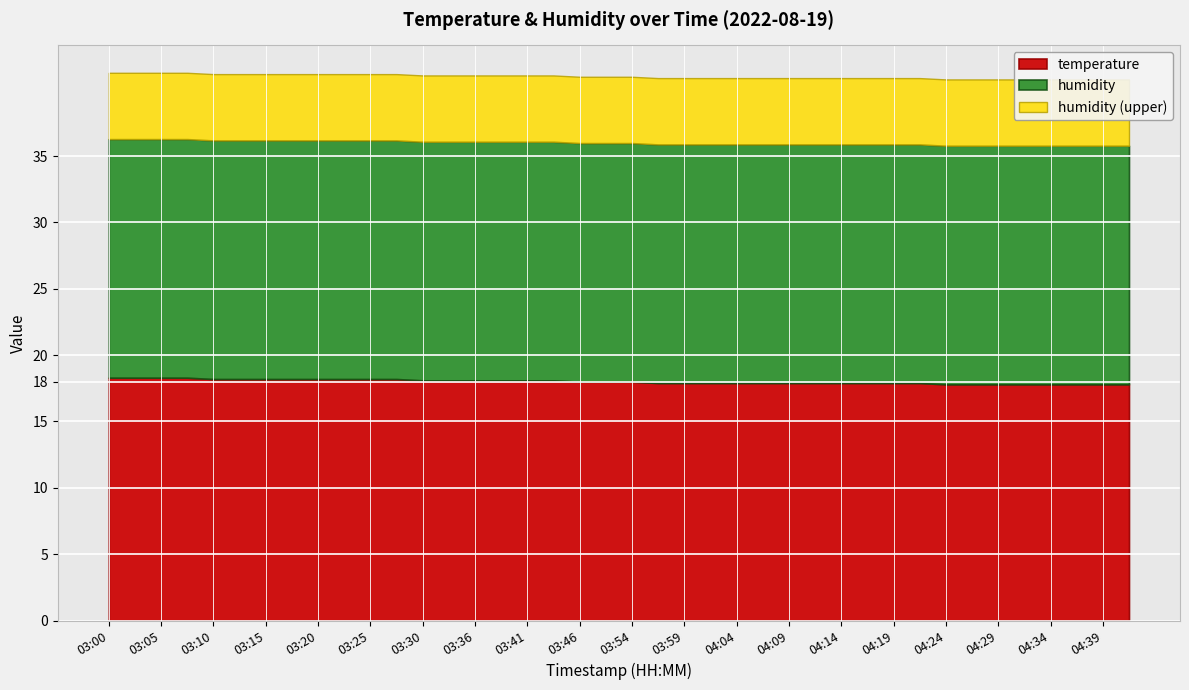

The humidity series shows 136.1 at 04:21. True or false?

False